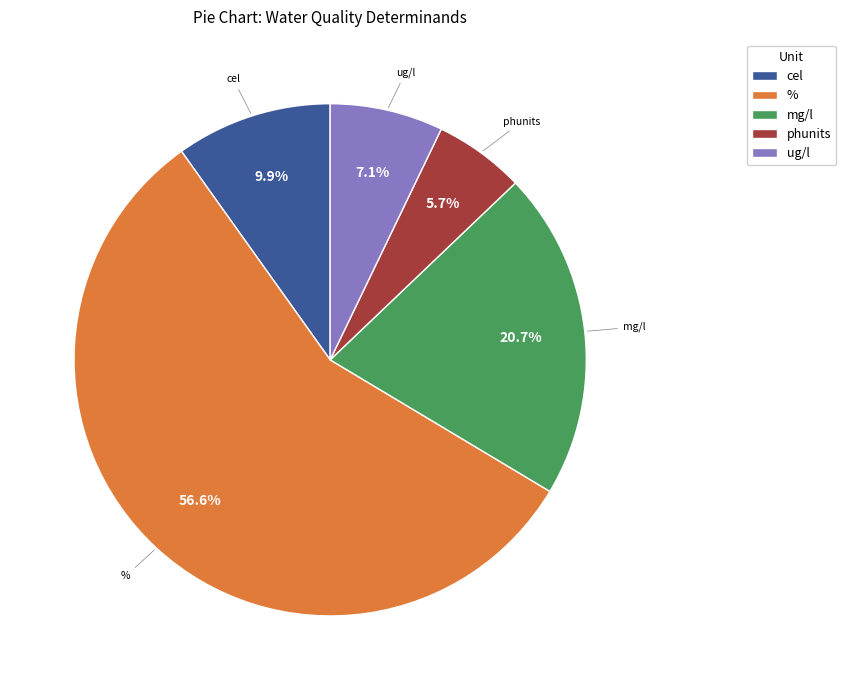

Which slice is the smallest?

phunits